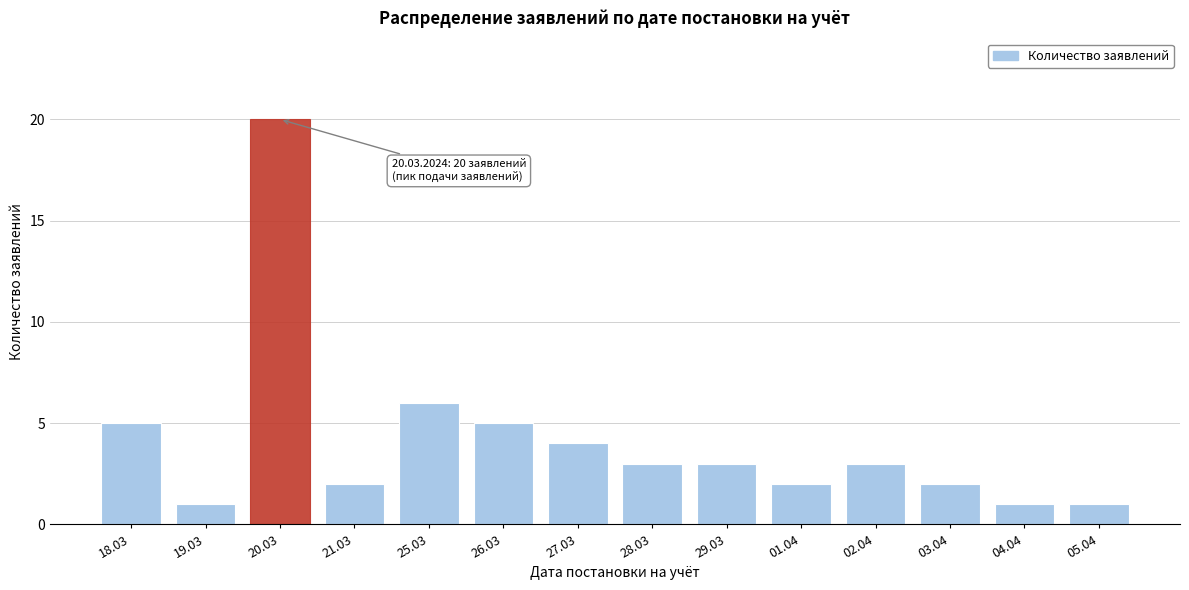

Reading right to left, what are all the values shown in this chart?

1	1	2	3	2	3	3	4	5	6	2	20	1	5